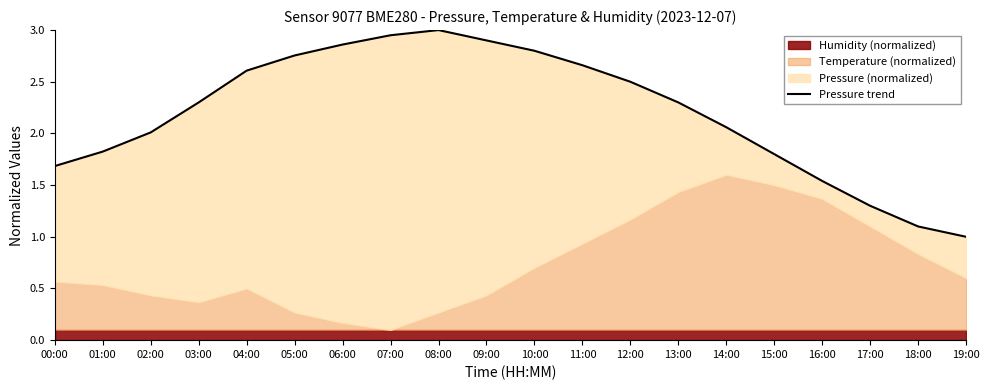

Reading right to left, extract all data points from this chart.

1.0	1.1	1.3	1.5	1.8	2.1	2.3	2.5	2.7	2.8	2.9	3.0	3.0	2.9	2.8	2.6	2.3	2.0	1.8	1.7